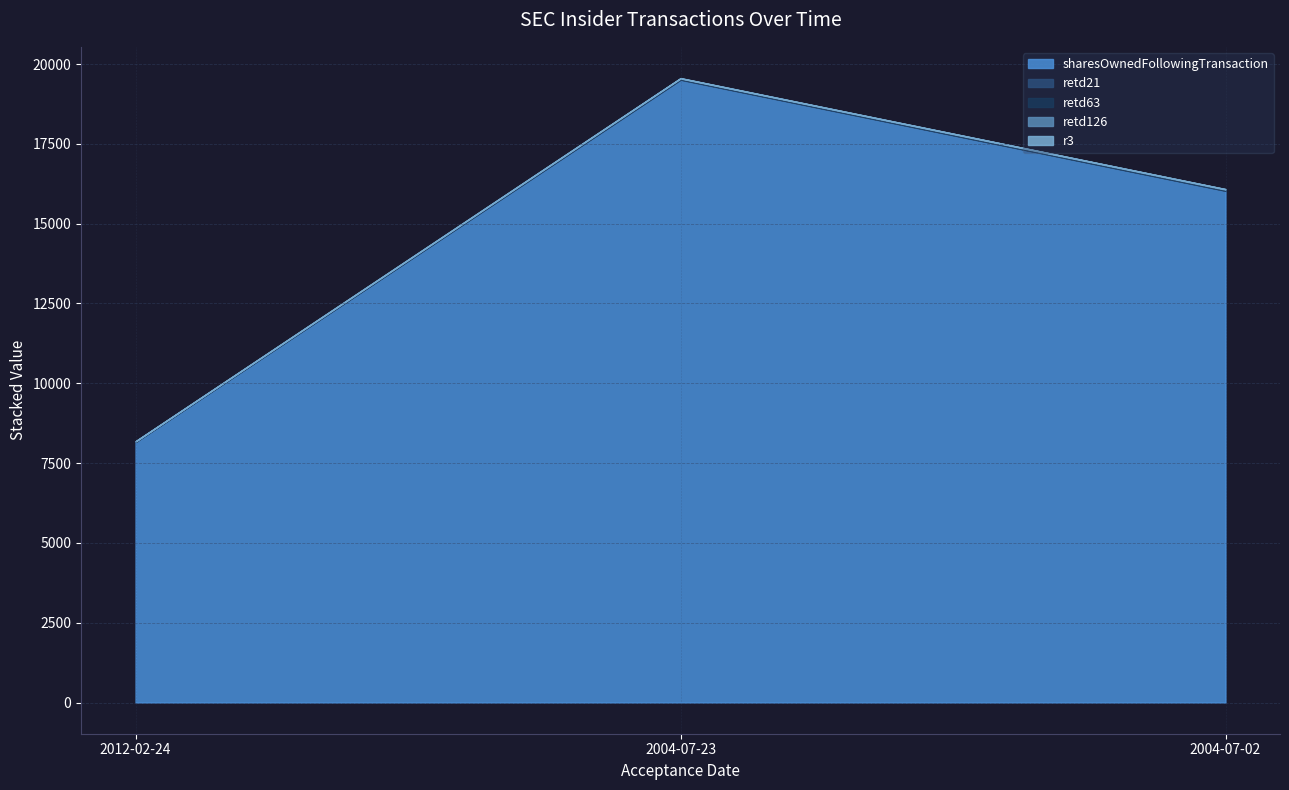

At how many categories does at least one series exceed 16203?

1